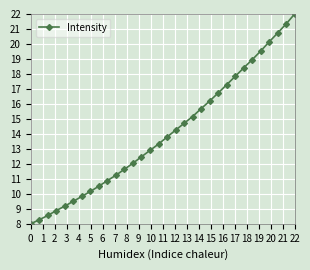

How many data points are less than 13?

15